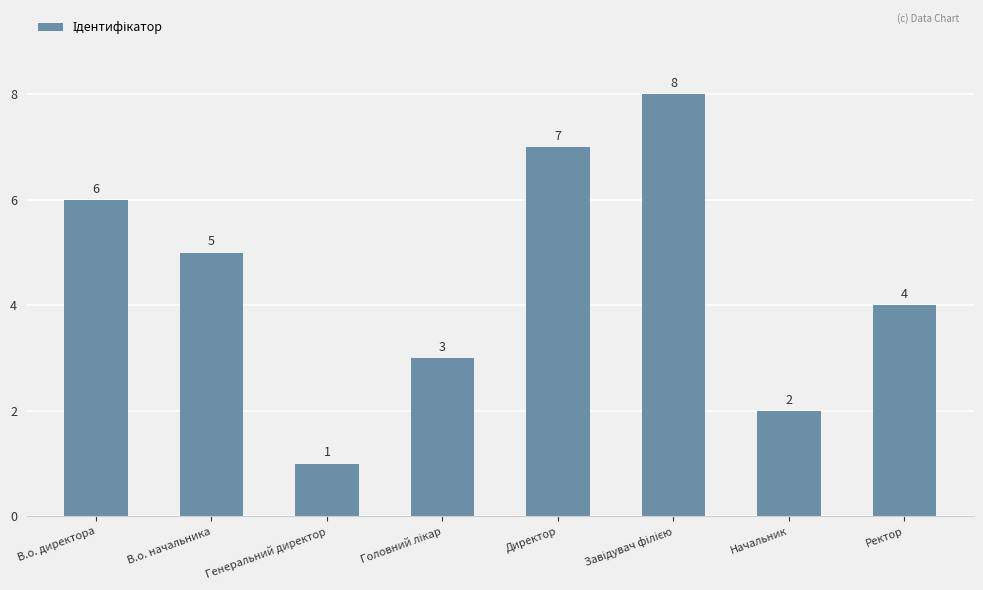

At which label is the value closest to 4?

Ректор